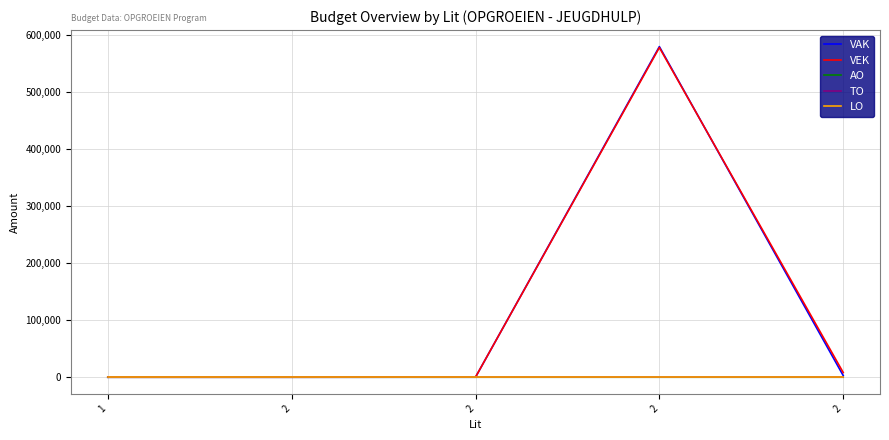

Does the chart have visible grid lines?

Yes